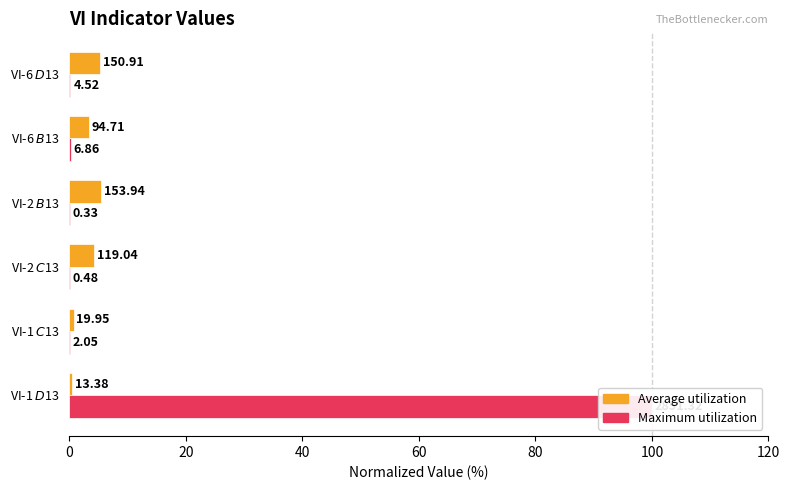

What are all the series names shown in the legend?

Average utilization, Maximum utilization